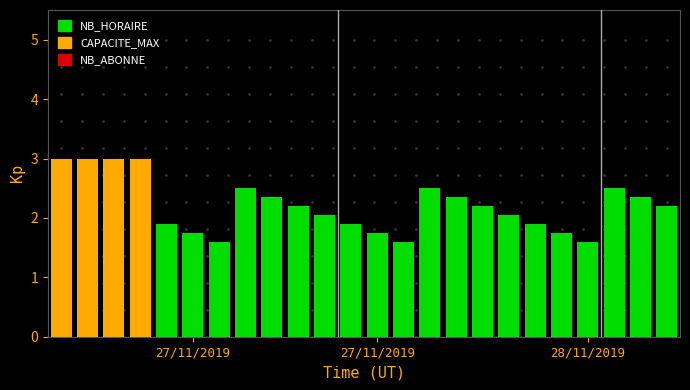

What is the maximum value shown in the chart?

3.0